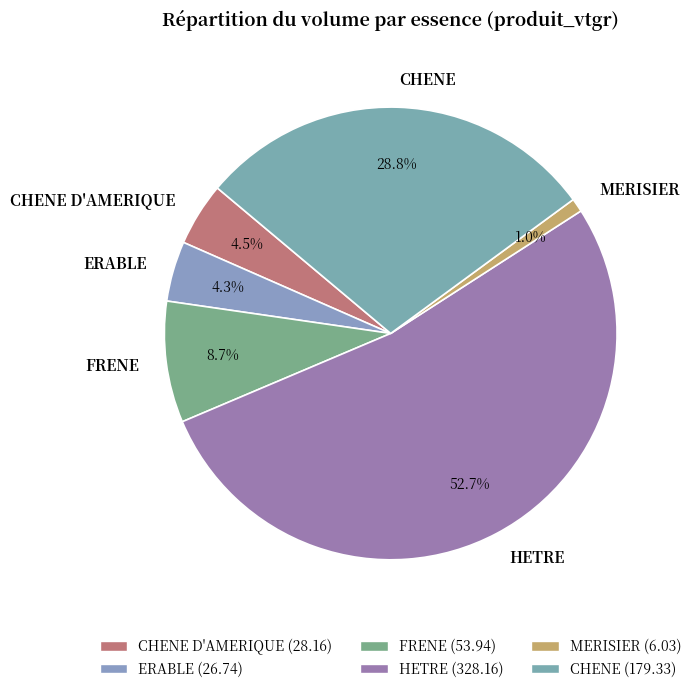

What is the total percentage of HETRE and MERISIER?

53.7%